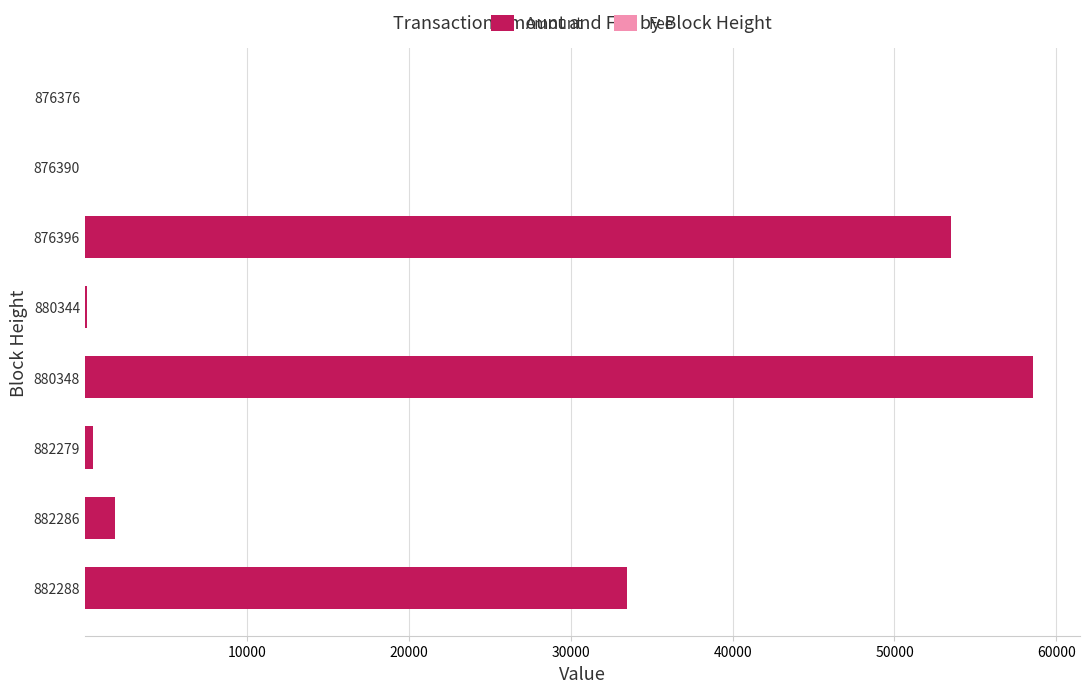

At which category is the sum across all series the highest?

880348